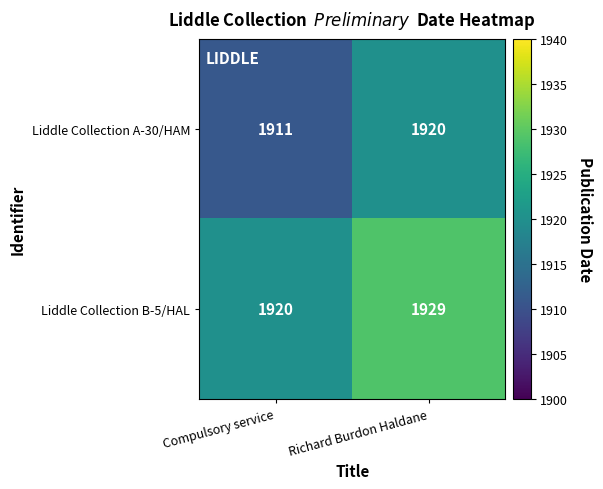

The Liddle Collection B-5/HAL series shows 470 at Richard Burdon Haldane. True or false?

False